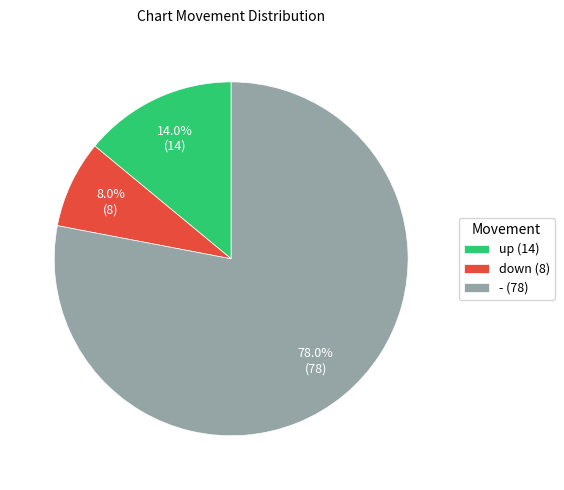

How many slices are in this pie chart?

3